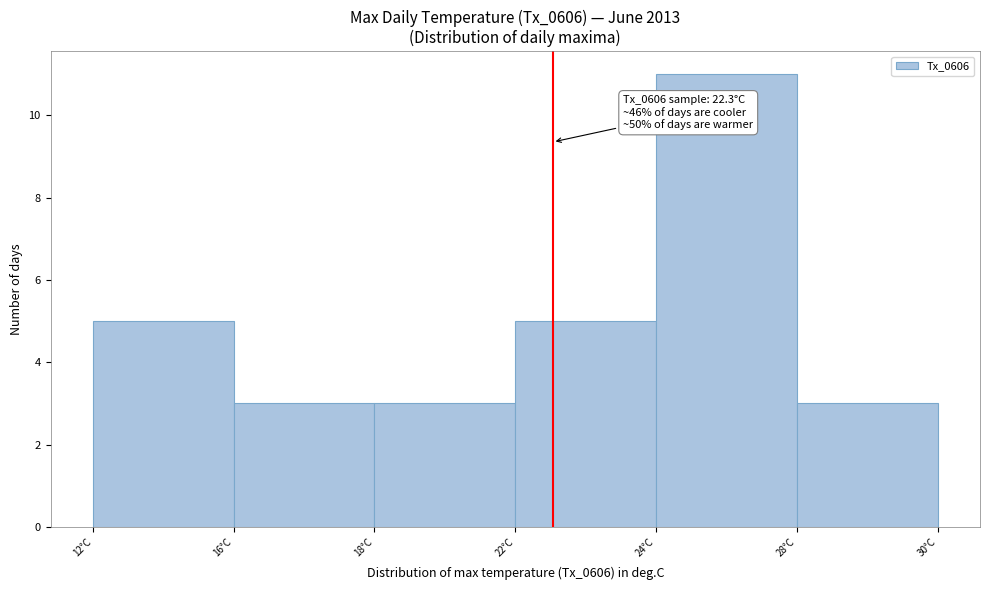

Reading left to right, transcribe all the data shown in this chart.

5	3	3	5	11	3